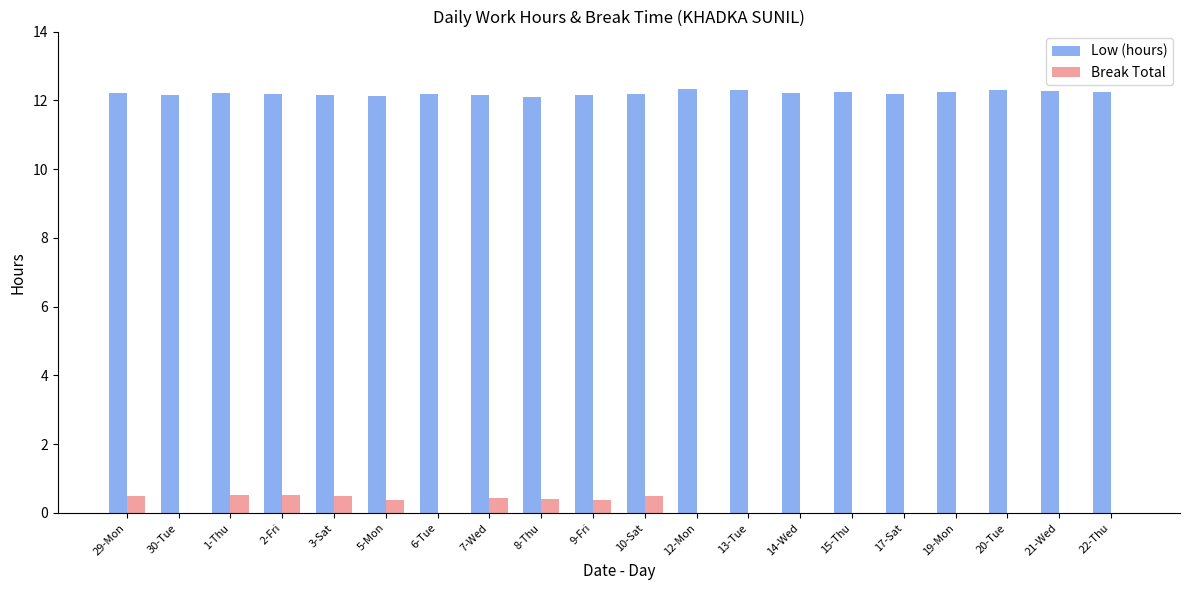

Which series has the largest total across all categories?

Low (hours)